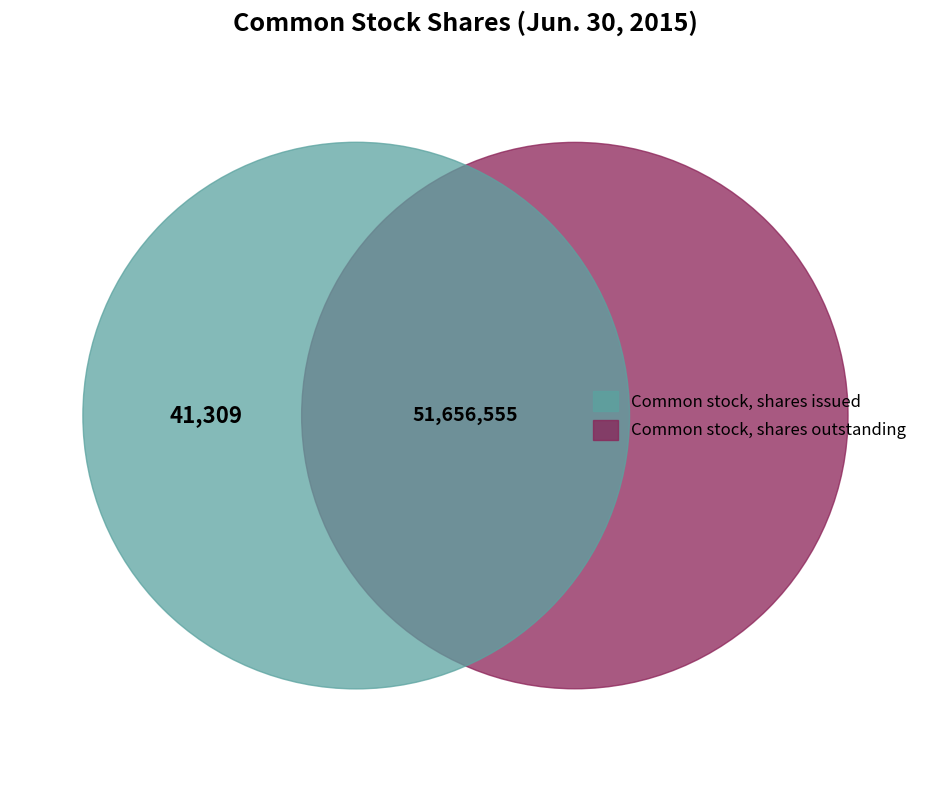

Is Common stock, shares outstanding the majority of the pie?

No